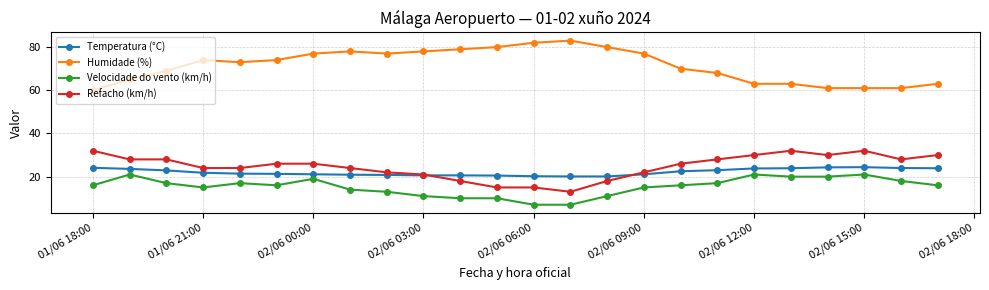

Rank the series by their maximum value, from highest to lowest.

Humidade (%), Refacho (km/h), Temperatura (°C), Velocidade do vento (km/h)